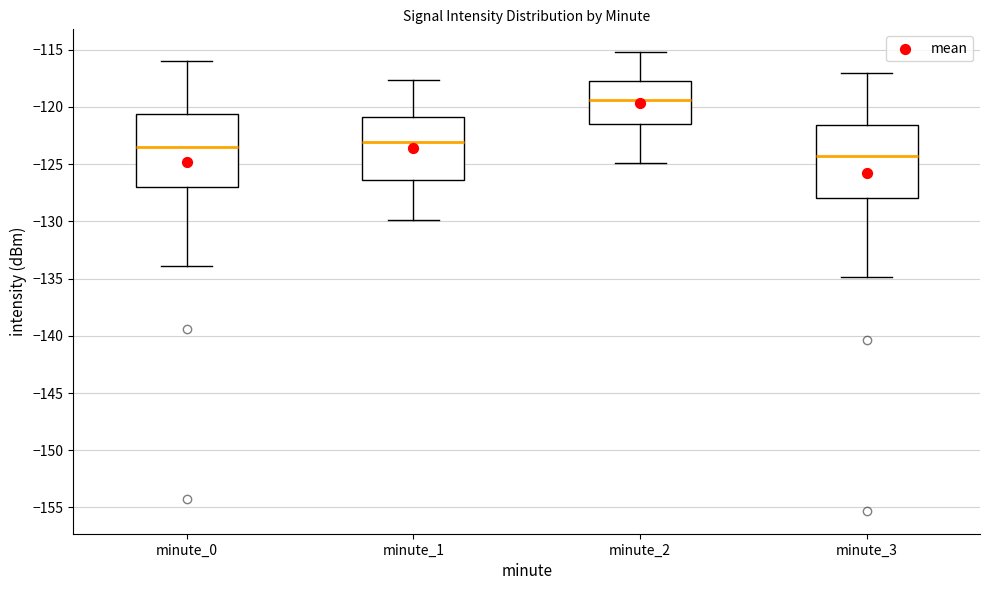

Reading left to right, read every box against the y-axis: the position of its median line, the range the box covers, and the ends of its whiskers. The values are not printed on the chart, so give them approximately, as read against the axis.

minute_0: median -123.5, box -127.0 to -120.5, whiskers -134.0 to -116.0
minute_1: median -123.0, box -126.5 to -121.0, whiskers -130.0 to -117.5
minute_2: median -119.5, box -121.5 to -117.5, whiskers -125.0 to -115.0
minute_3: median -124.5, box -128.0 to -121.5, whiskers -135.0 to -117.0